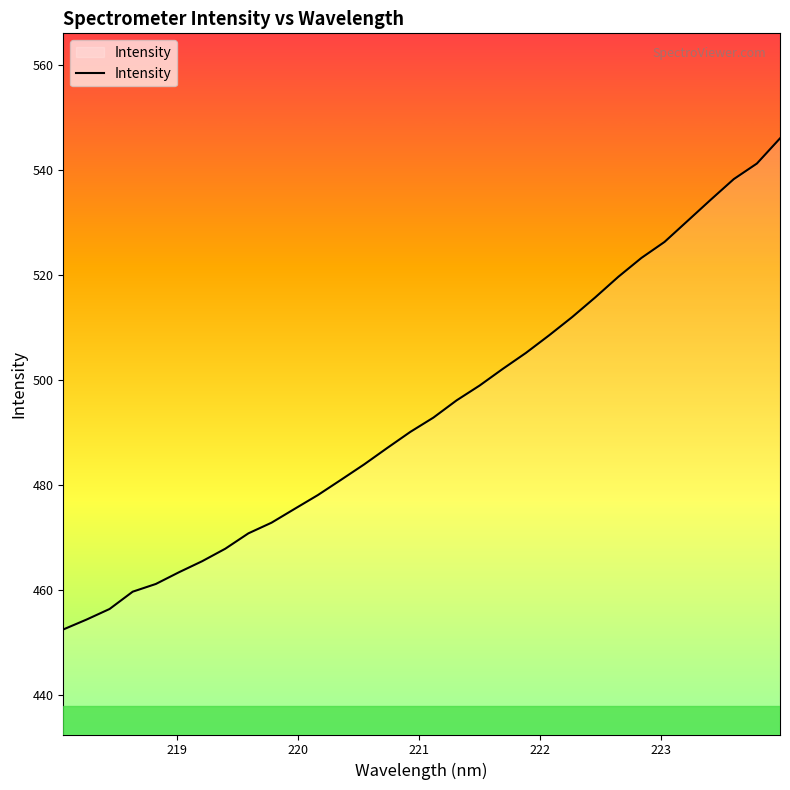

What is the difference between the maximum and minimum values?

93.5